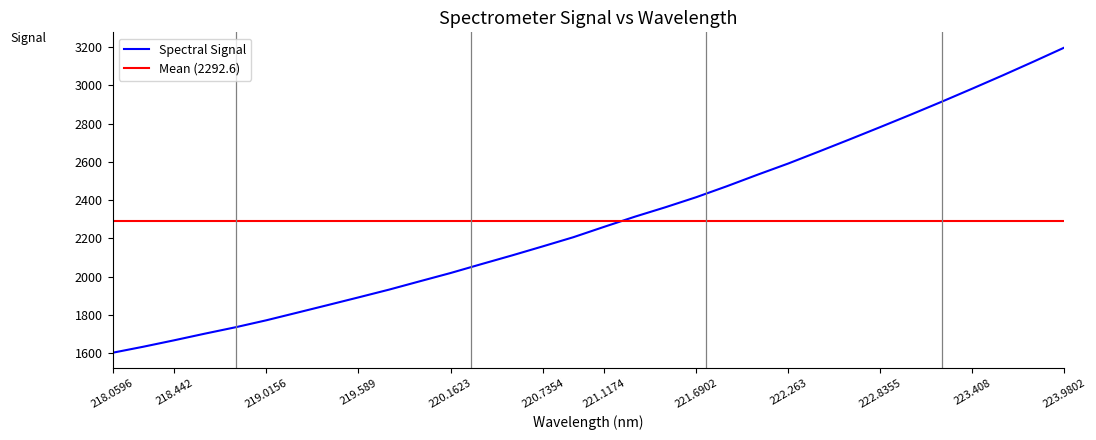

At which label does the data first exceed 2260?

221.1174